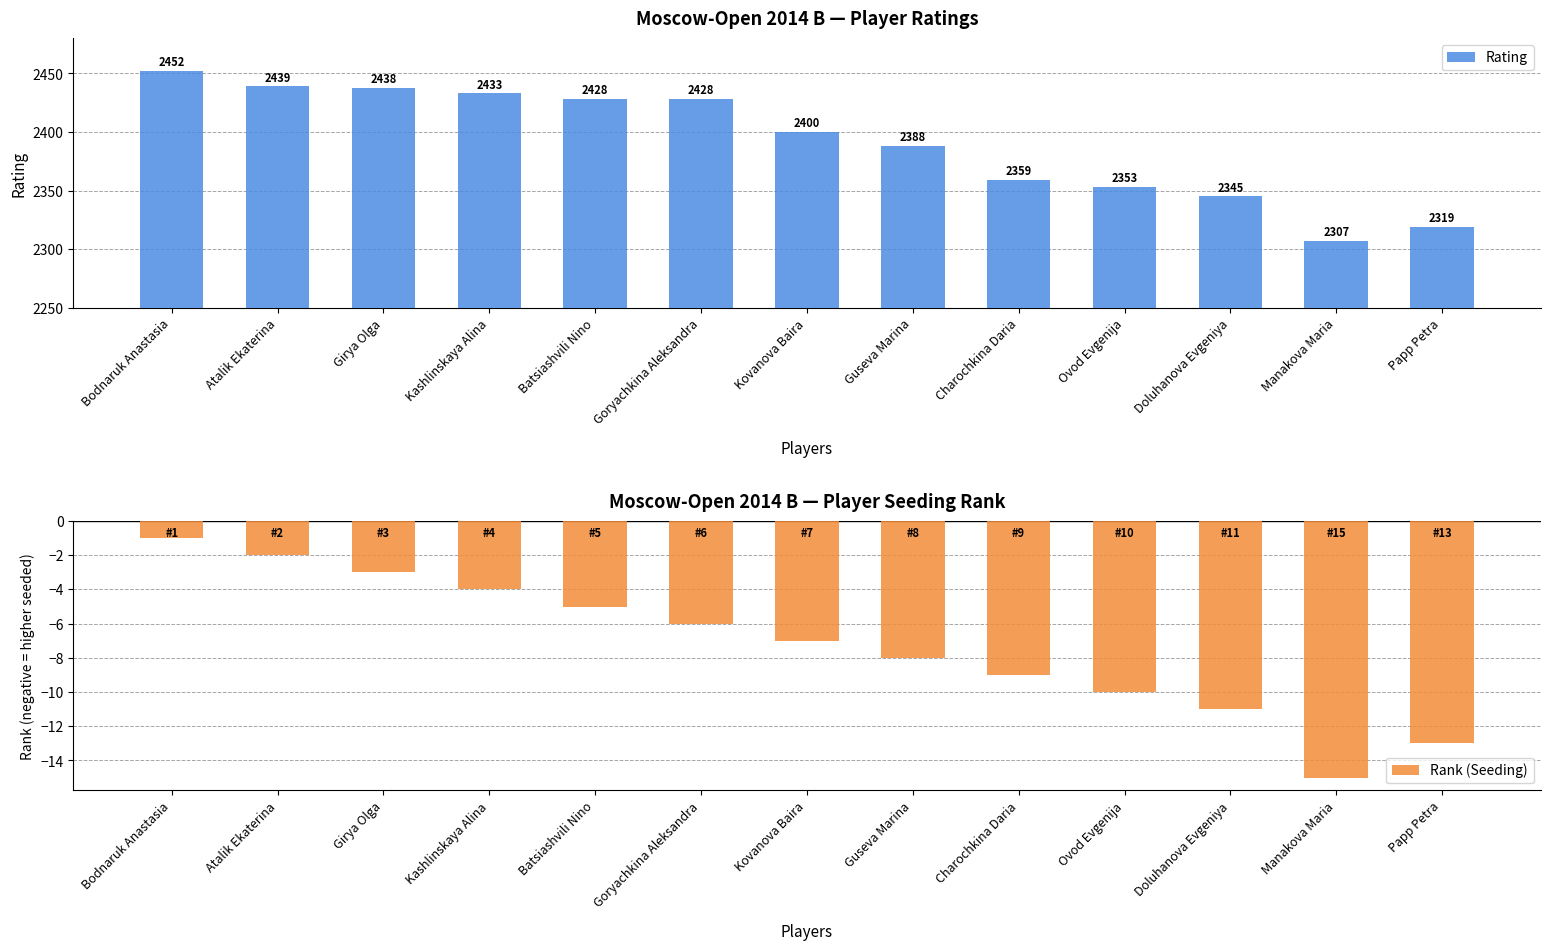

What is the total value across all series at Papp Petra?

2306